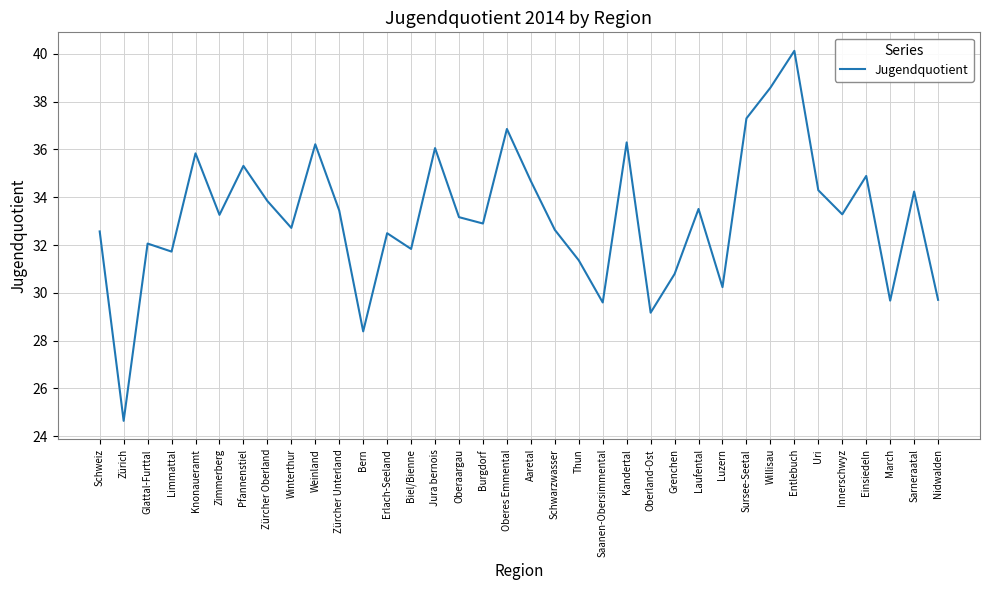

How many series are shown in this chart?

1